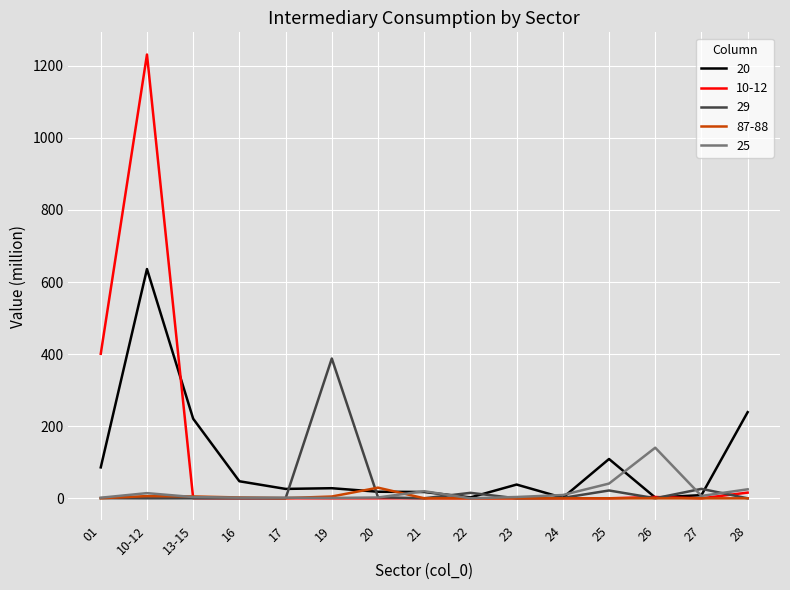

Which series changed the most between 01 and 13-15?

10-12